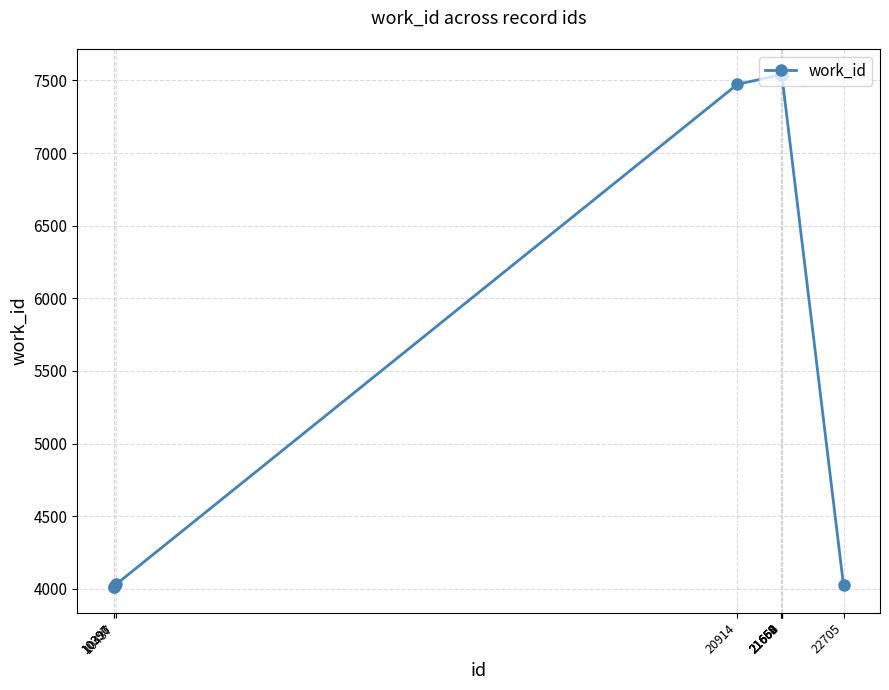

What is the maximum value shown in the chart?

7540